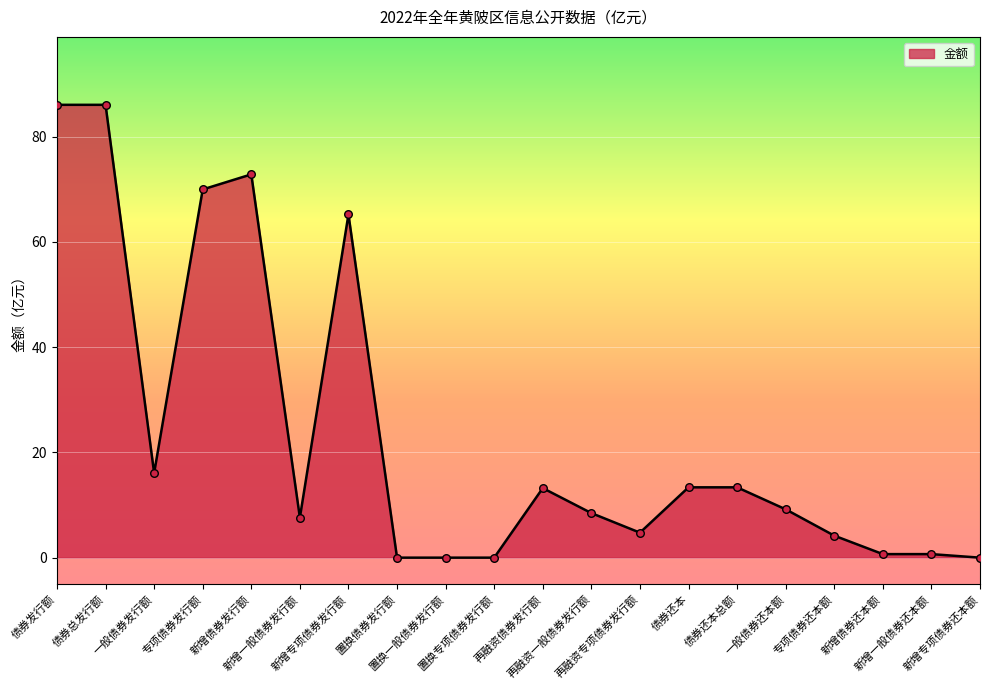

What is the change in value from 置换专项债券发行额 to 再融资专项债券发行额?

+4.7